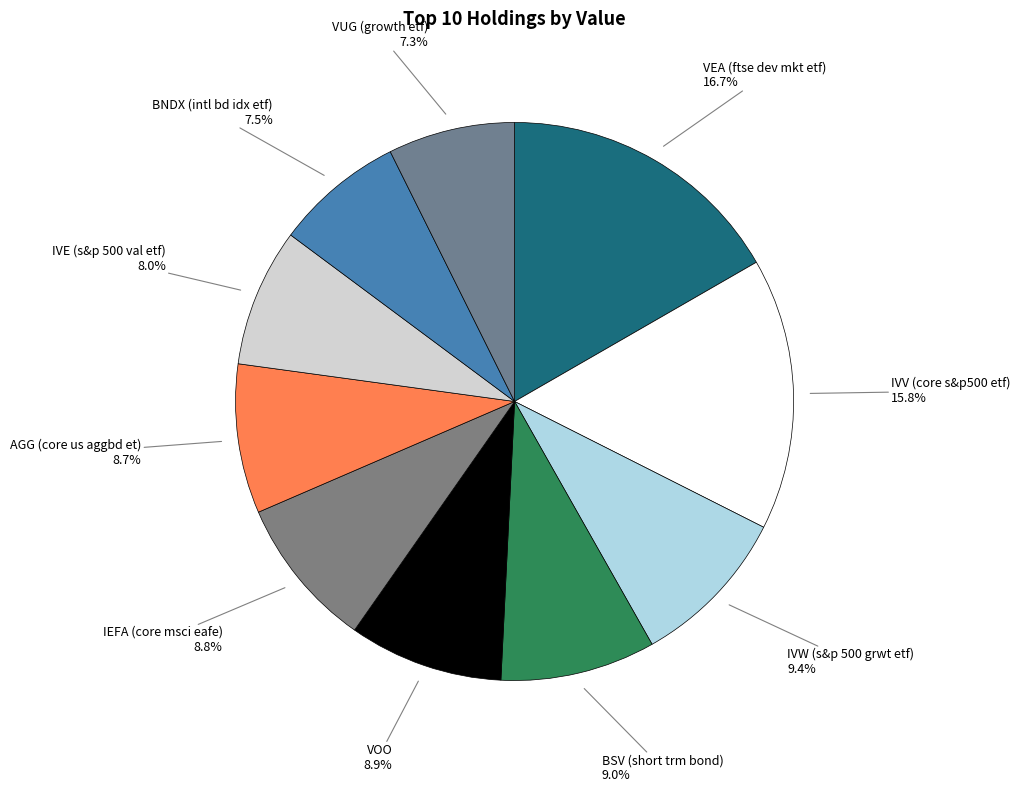

Count the number of slices in the pie.

10